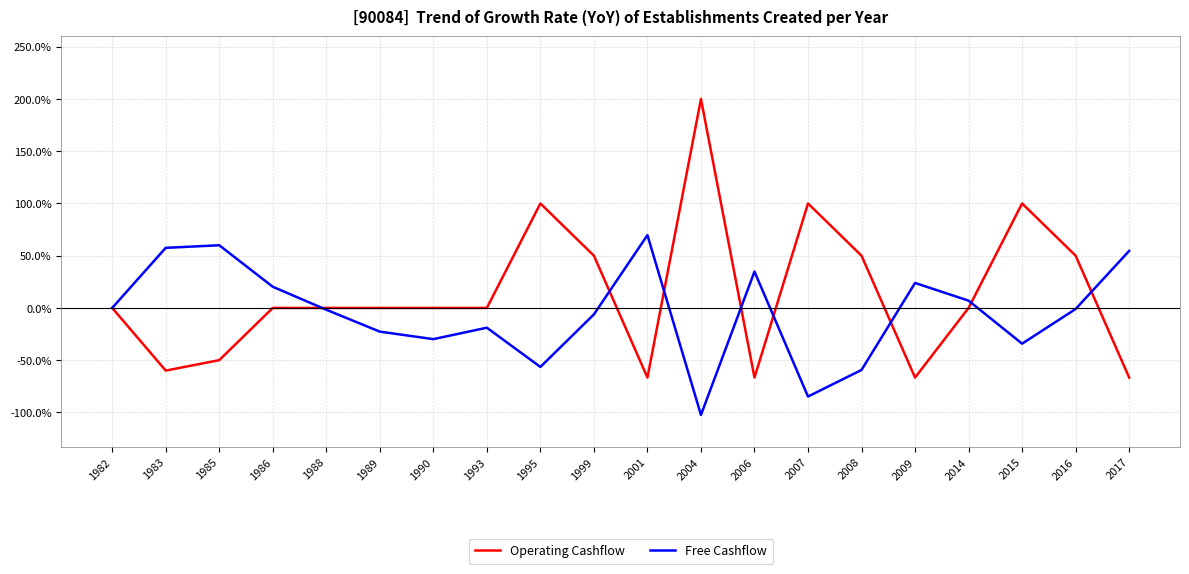

True or false: Free Cashflow and Operating Cashflow intersect in this chart.

True